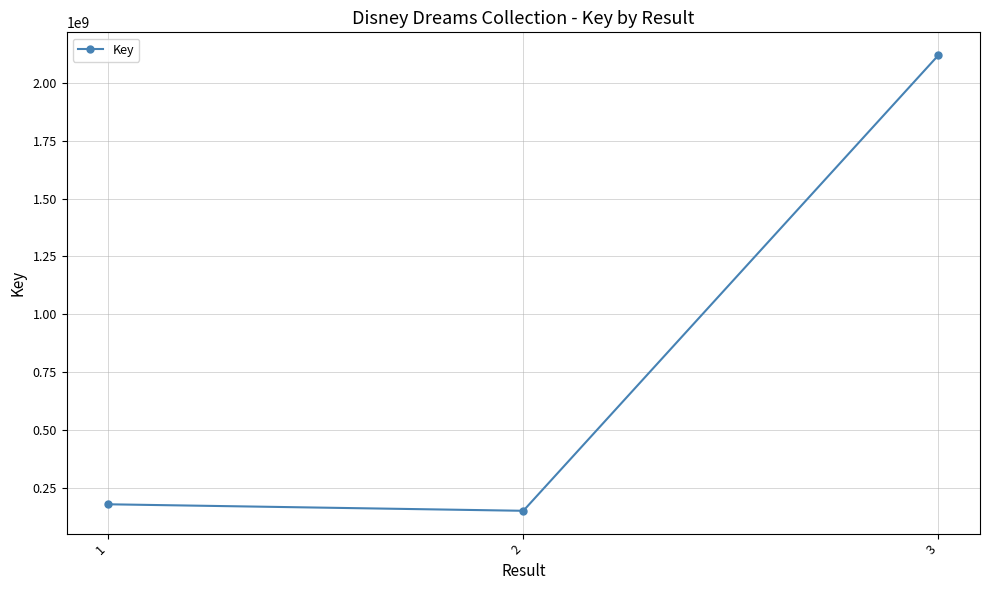

What is the value of the 2nd point from the left?

151576702